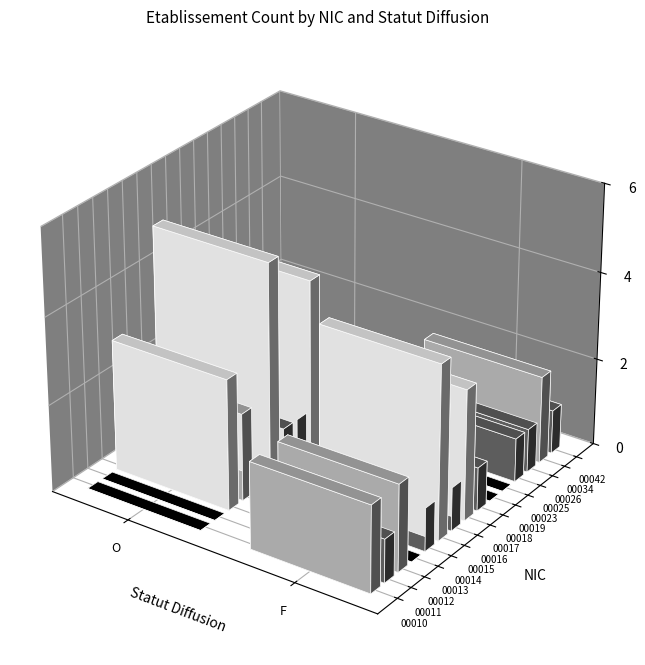

At which category is the sum across all series the highest?

O